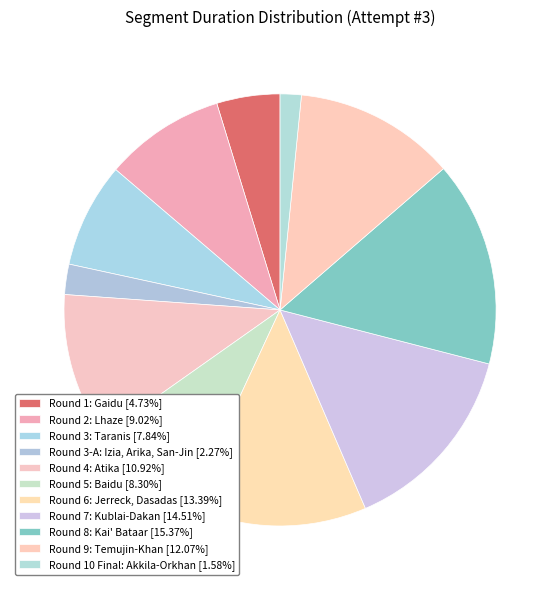

What is the total percentage of Round 9: Temujin-Khan and Round 5: Baidu?

20.4%